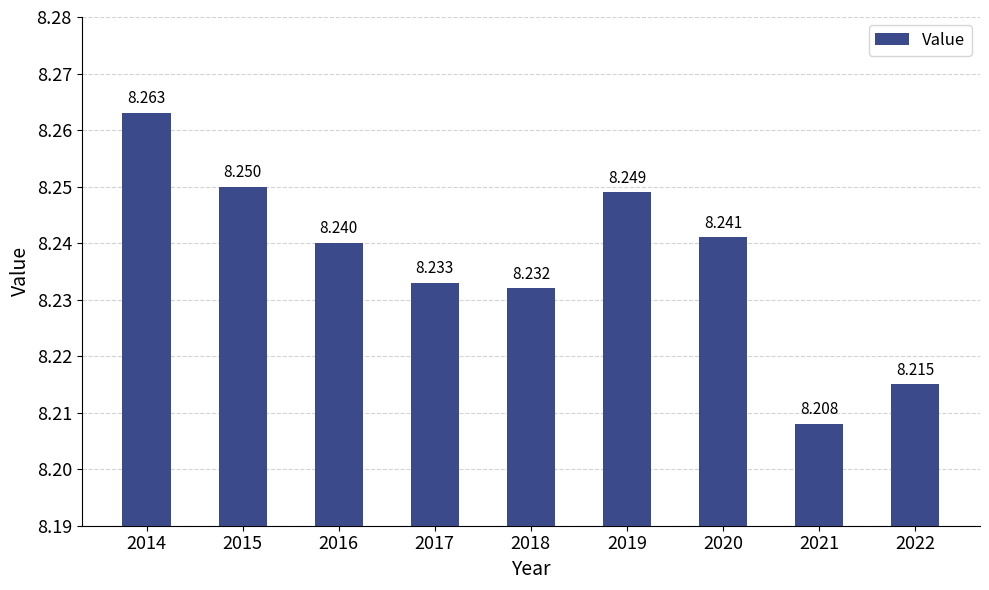

The chart shows a value of 8.2 at 2021. True or false?

True